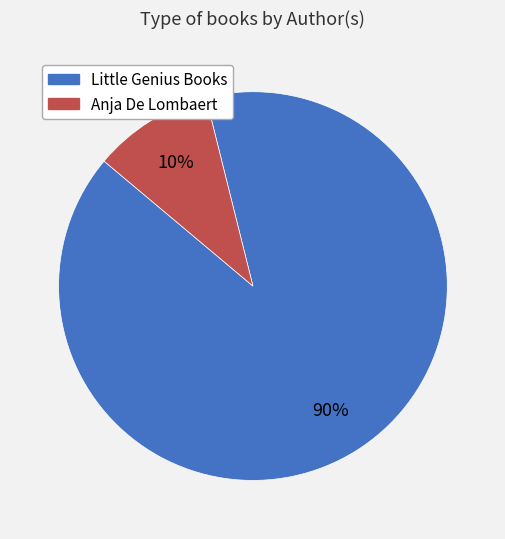

Combined, do Little Genius Books and Anja De Lombaert account for over 50%?

Yes